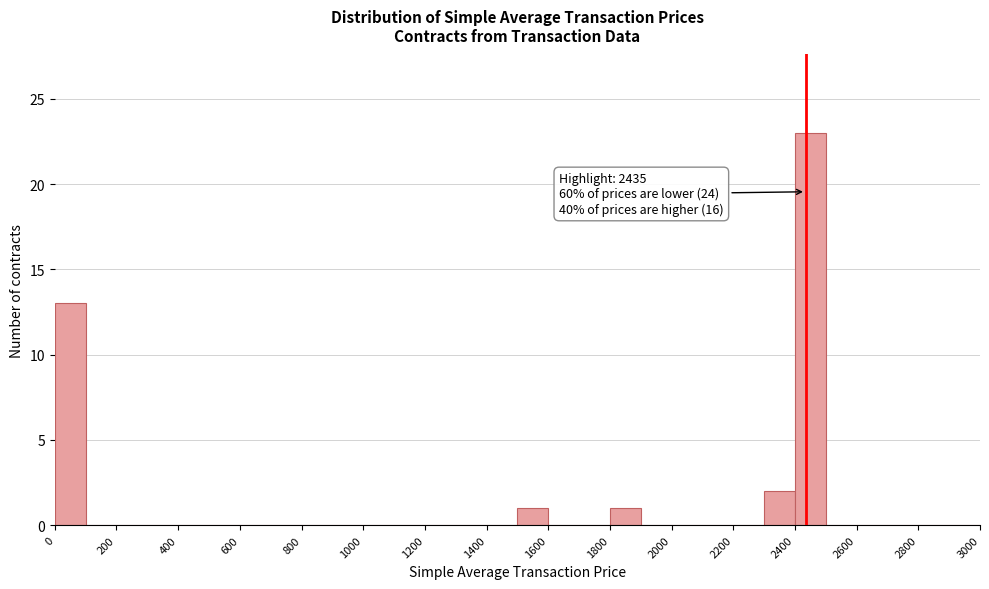

Which range on the x-axis has the tallest bar?

2400 to 2500